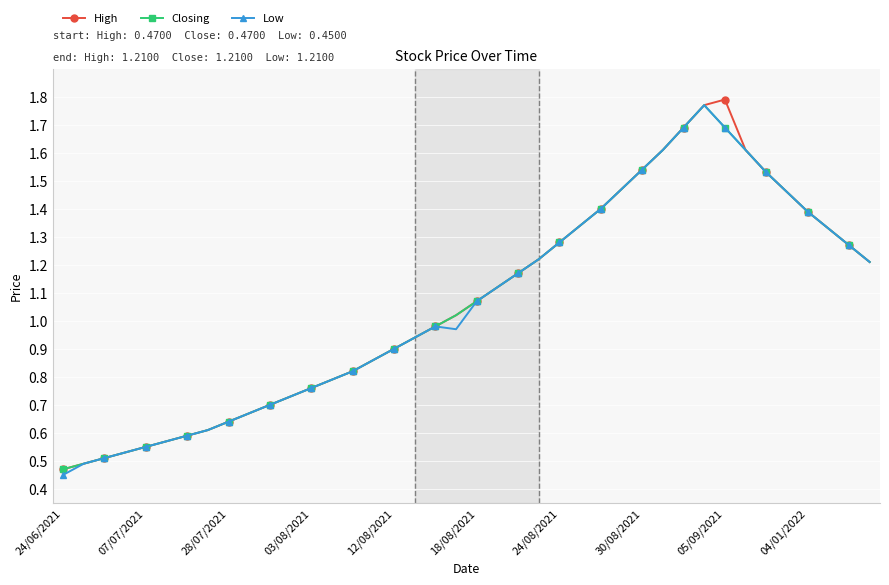

What is the sum of all Low values?

42.2